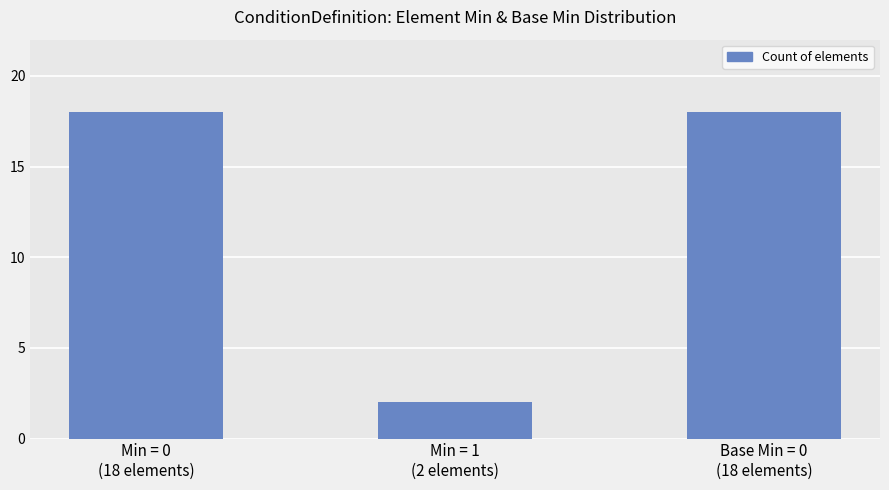

What is the maximum value shown in the chart?

18